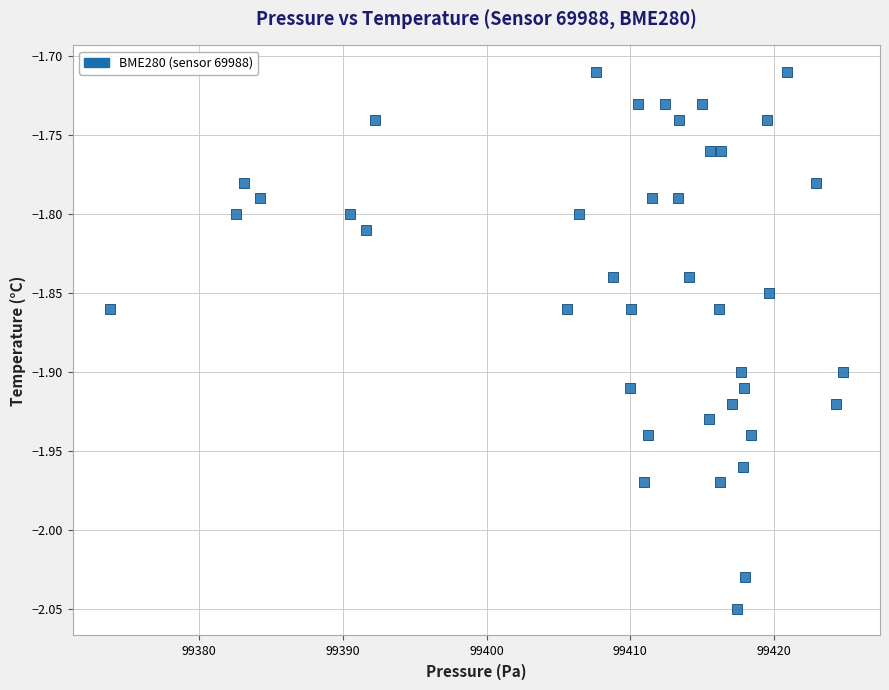

What is the range of X values (max minus min)?

51.0